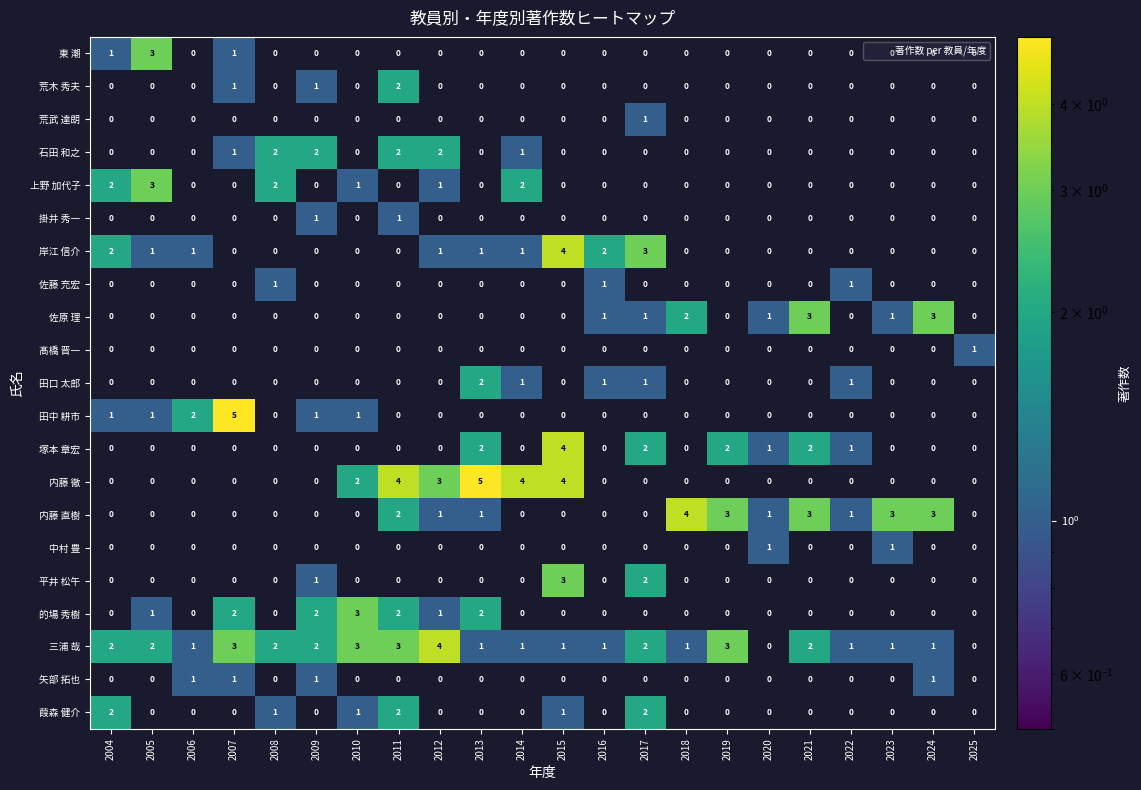

Count the number of data series in this chart.

21